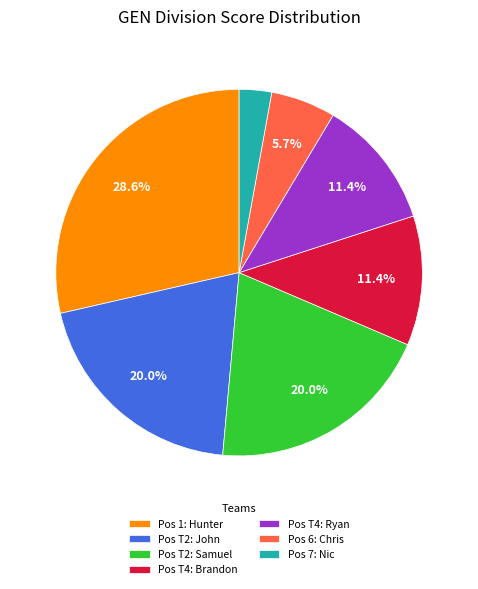

Does Pos 6: Chris account for over 50% of the chart?

No